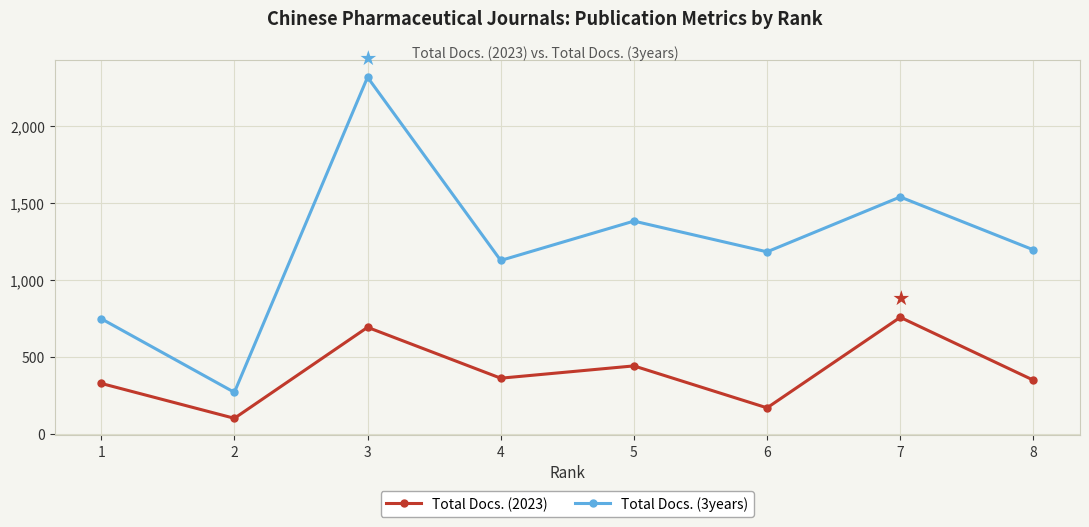

What is the average value of the Total Docs. (3years) series?

1221